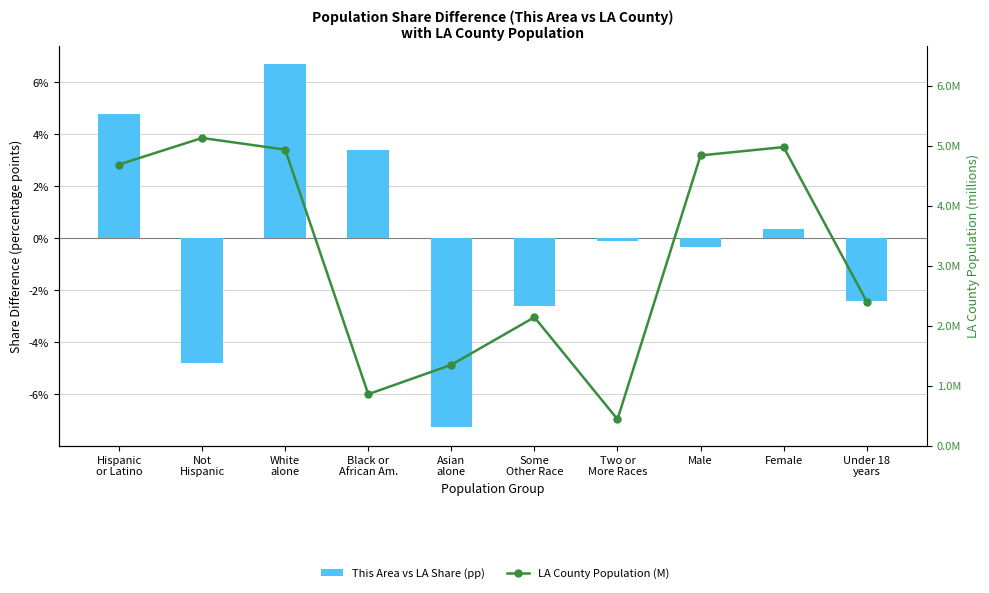

At which category does the chart reach its peak across all series?

White
alone